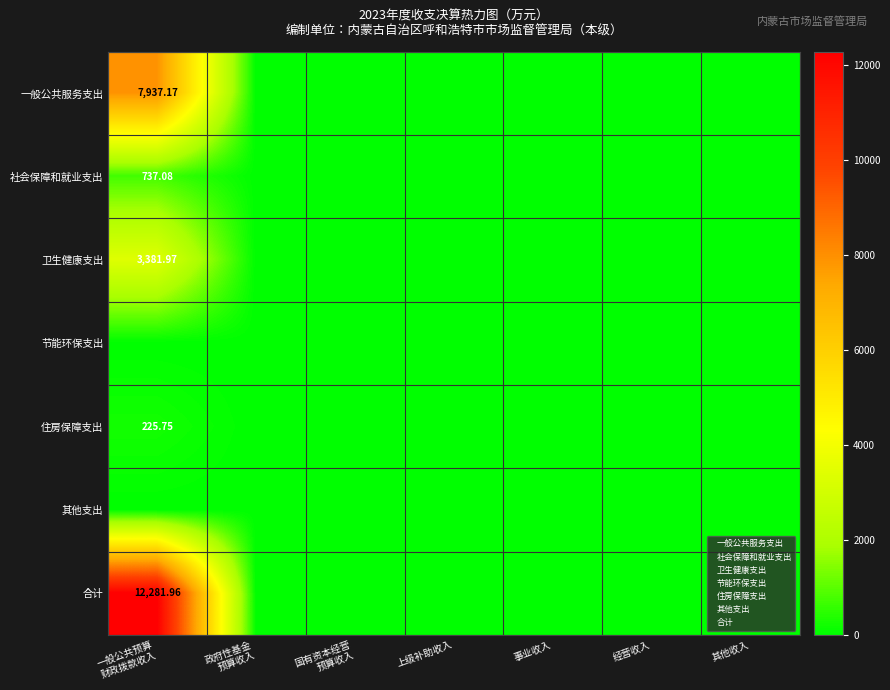

How many values in the 社会保障和就业支出 series exceed 0?

1